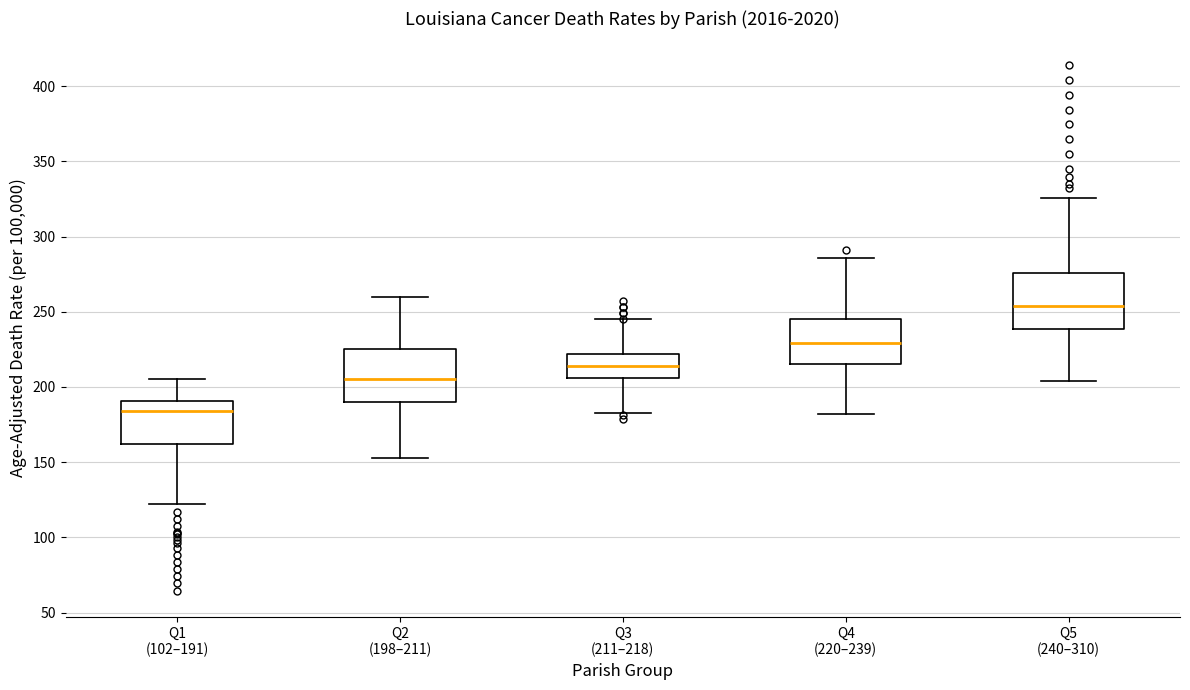

Where is the lower edge of the box for Q5 (240–310) on the y-axis? The values are not printed on the chart, so give them approximately, as read against the axis.

240